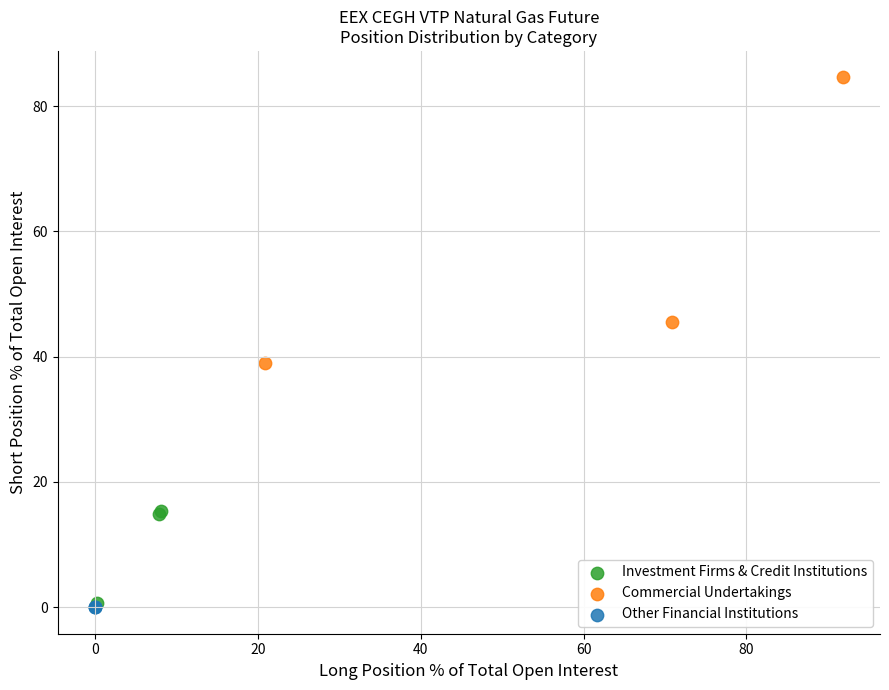

Which series contains the highest Y value?

Commercial Undertakings